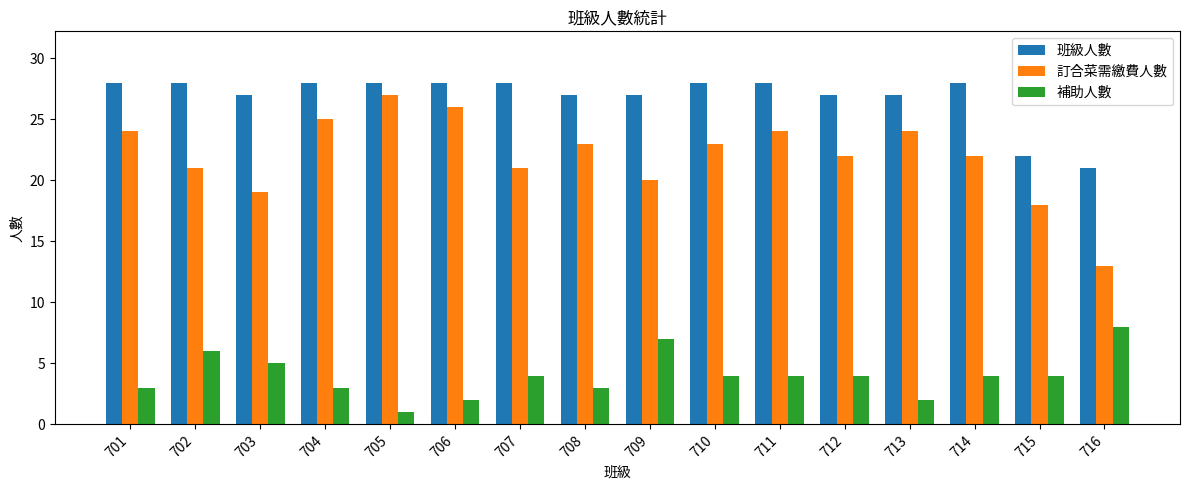

List the series in order of their peak value, lowest first.

補助人數, 訂合菜需繳費人數, 班級人數